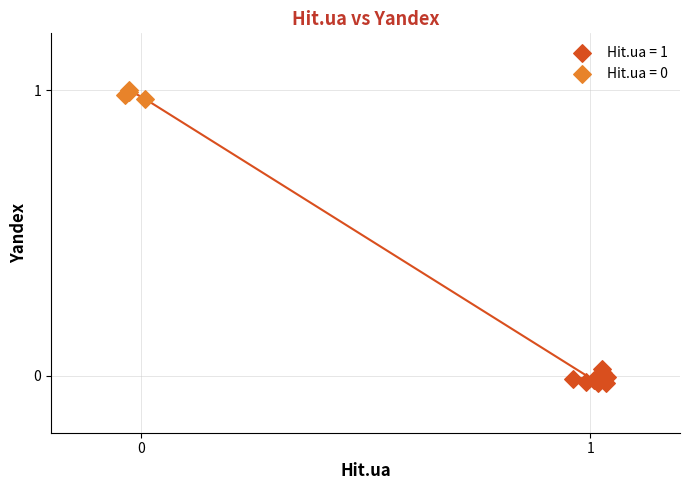

Which series reaches the minimum Y coordinate?

Hit.ua = 1